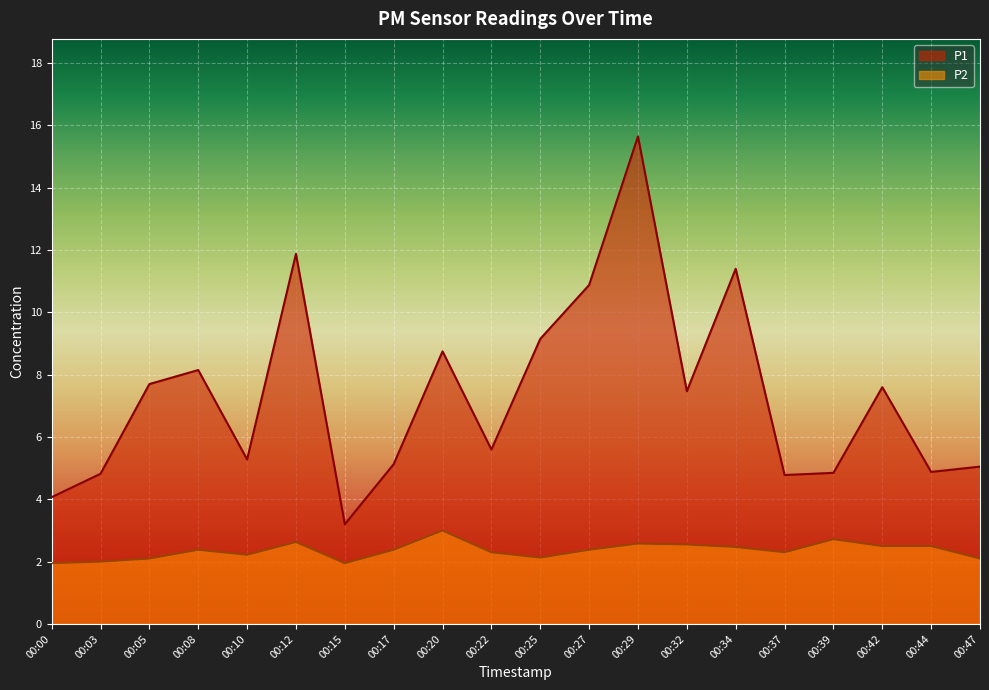

Where is the first local minimum for P2?

00:10